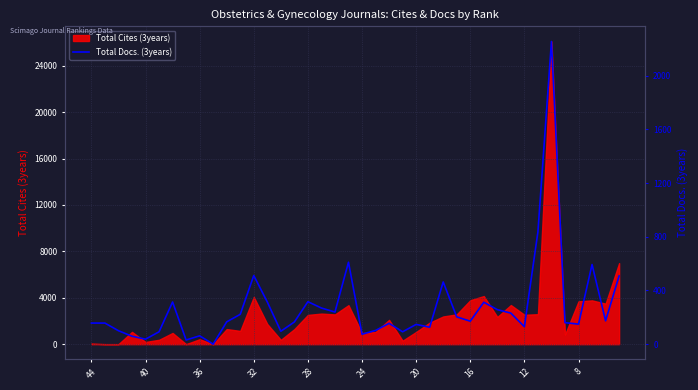

What is the sum of the values at 33 and 39?

1344